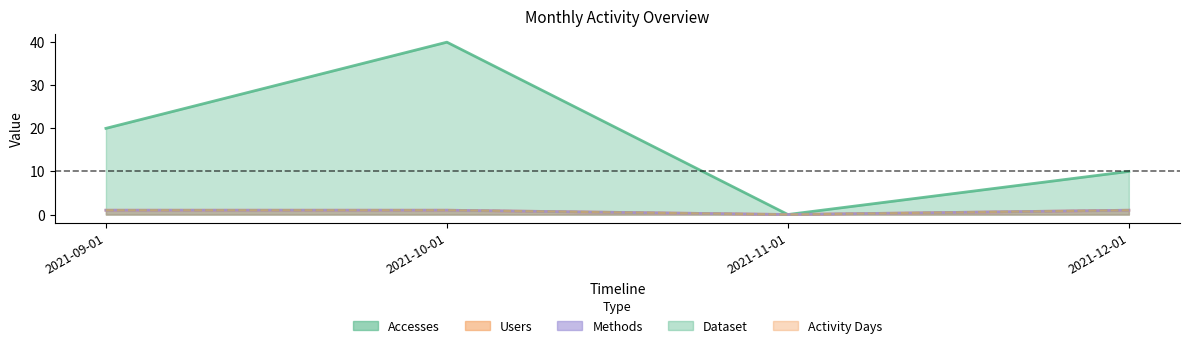

In Accesses, how many points are lower than both neighbors (excluding endpoints)?

1